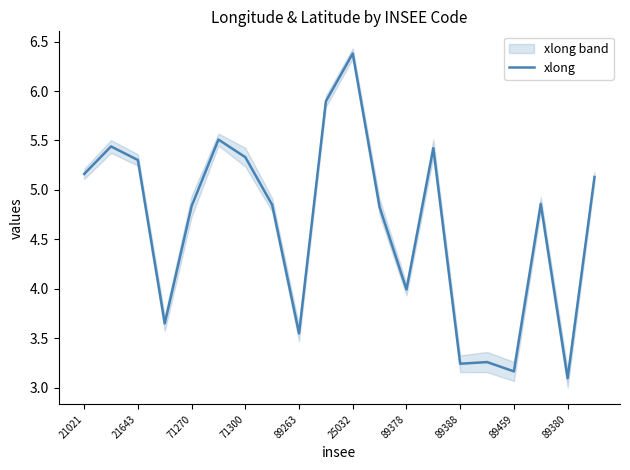

What position from the right is 21021?

20